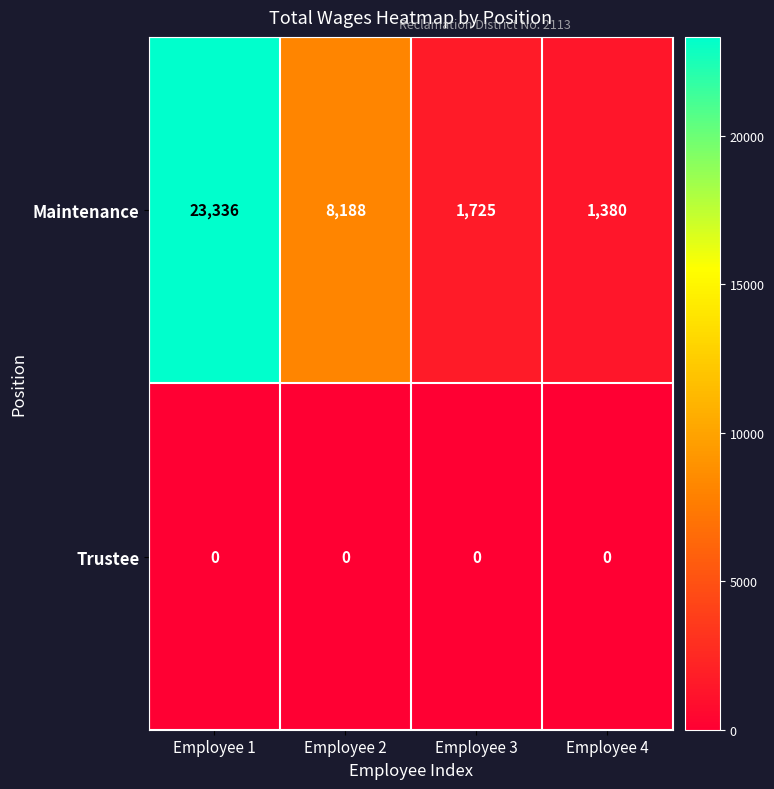

At which category is the sum across all series the highest?

Employee 1